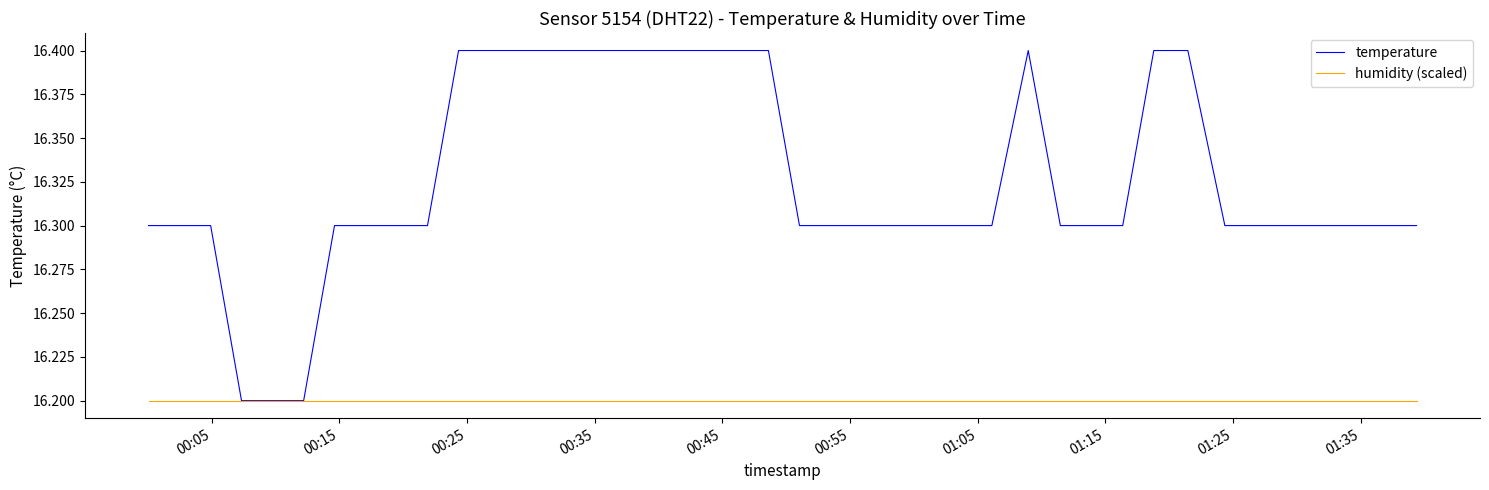

List the series in order of their peak value, highest first.

temperature, humidity (scaled)